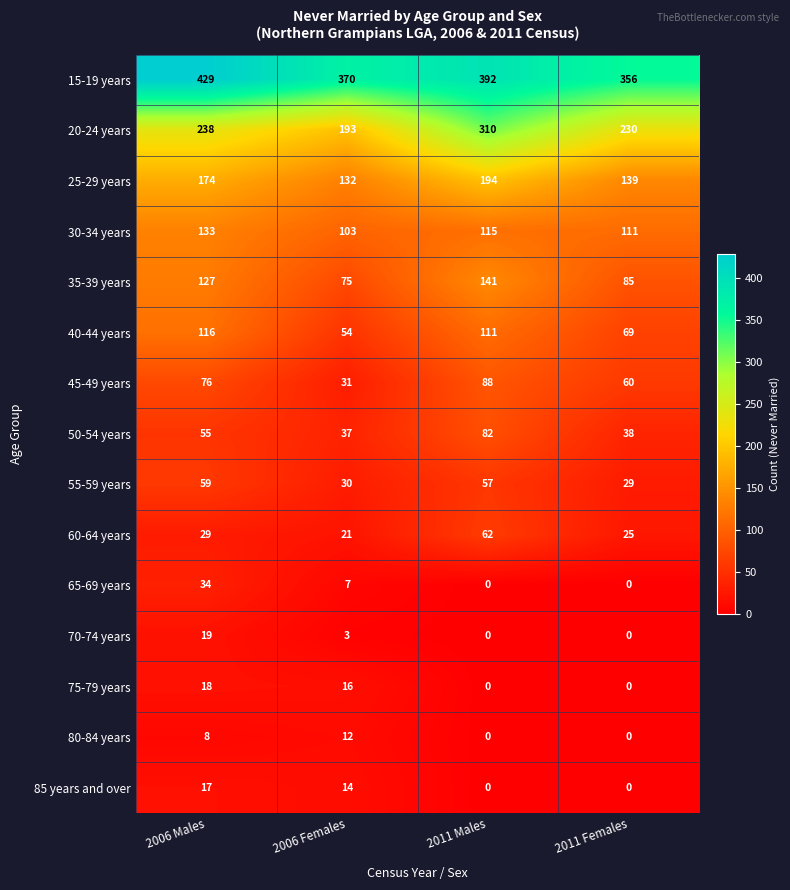

What is the difference between the maximum and second lowest values in the 60-64 years series?

37